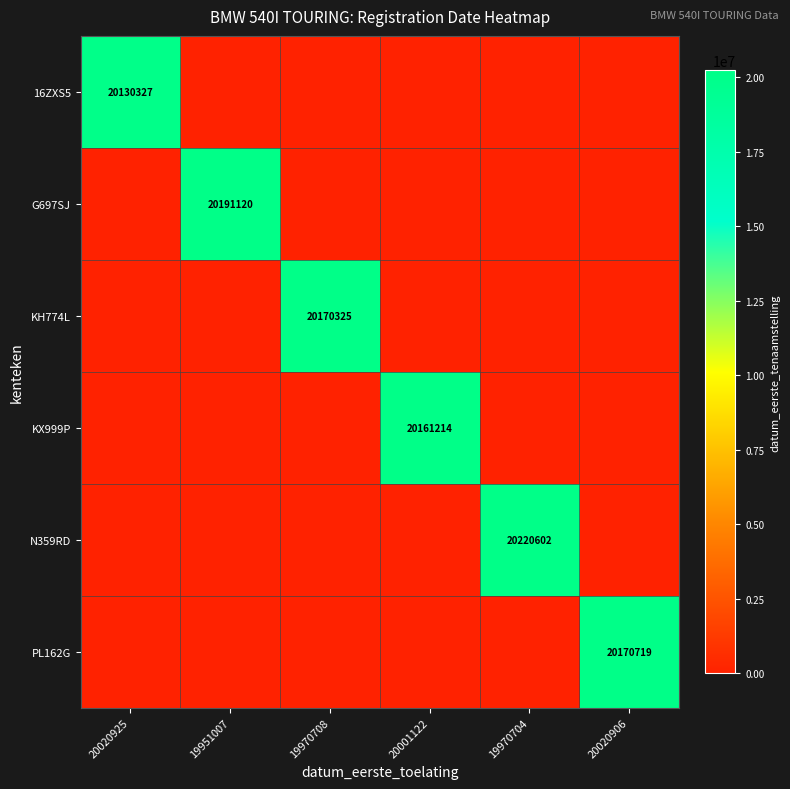

The value of KX999P at 20001122 is 4307883. True or false?

False